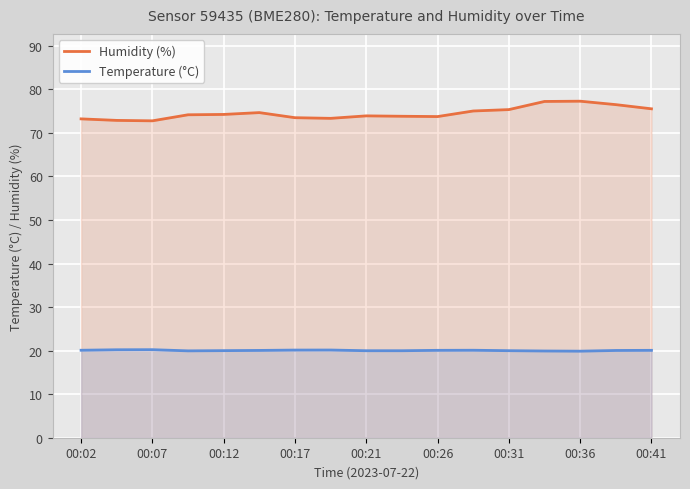

How many values in the Temperature (°C) series are below 20?

6